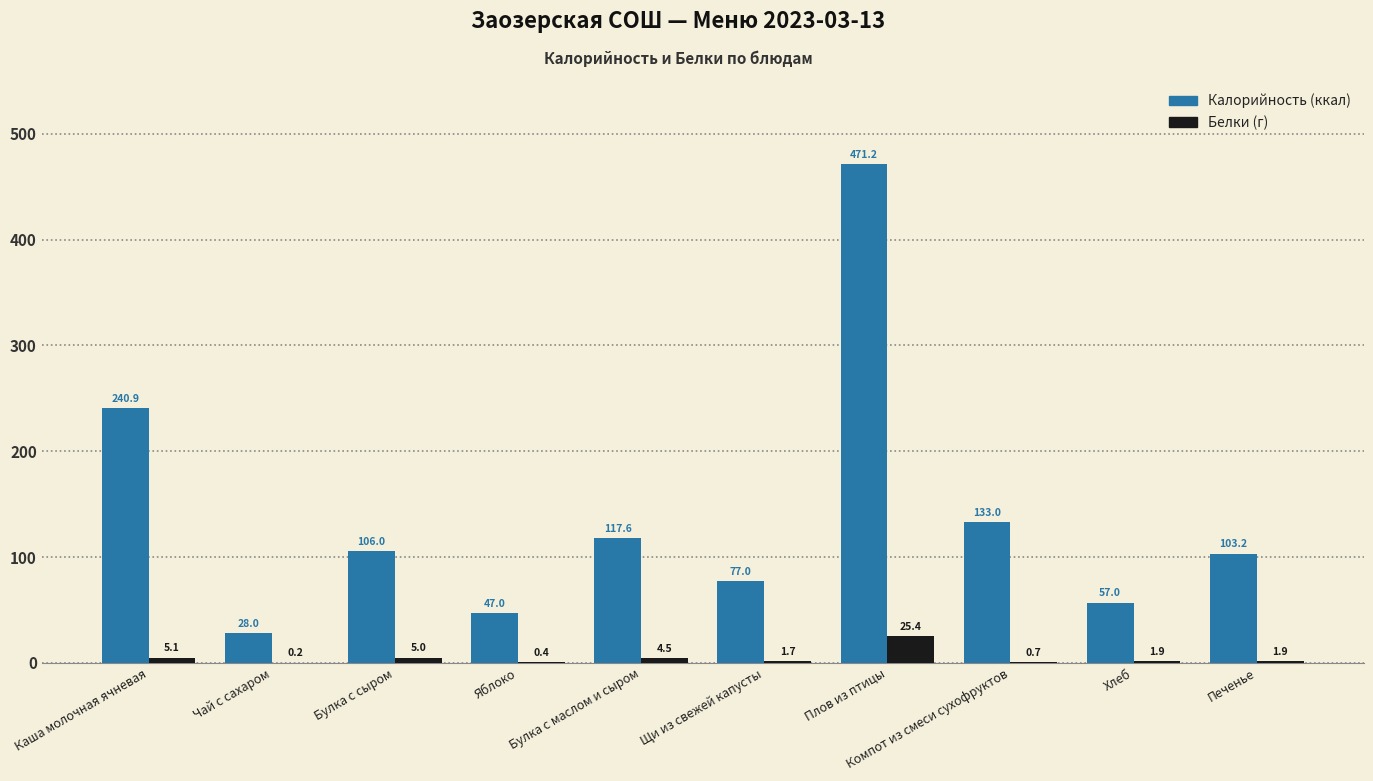

Which category has the highest value across all series?

Плов из птицы